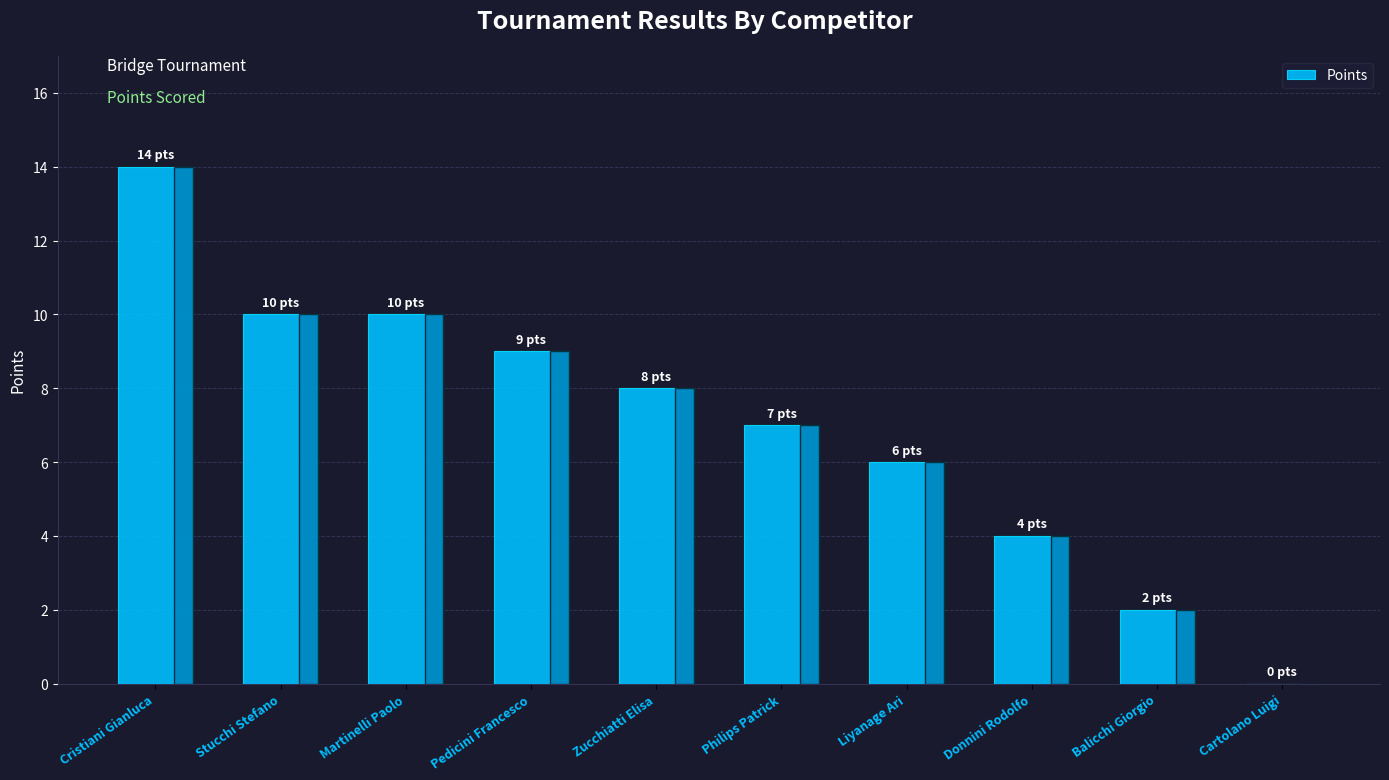

What is the greatest value displayed?

14